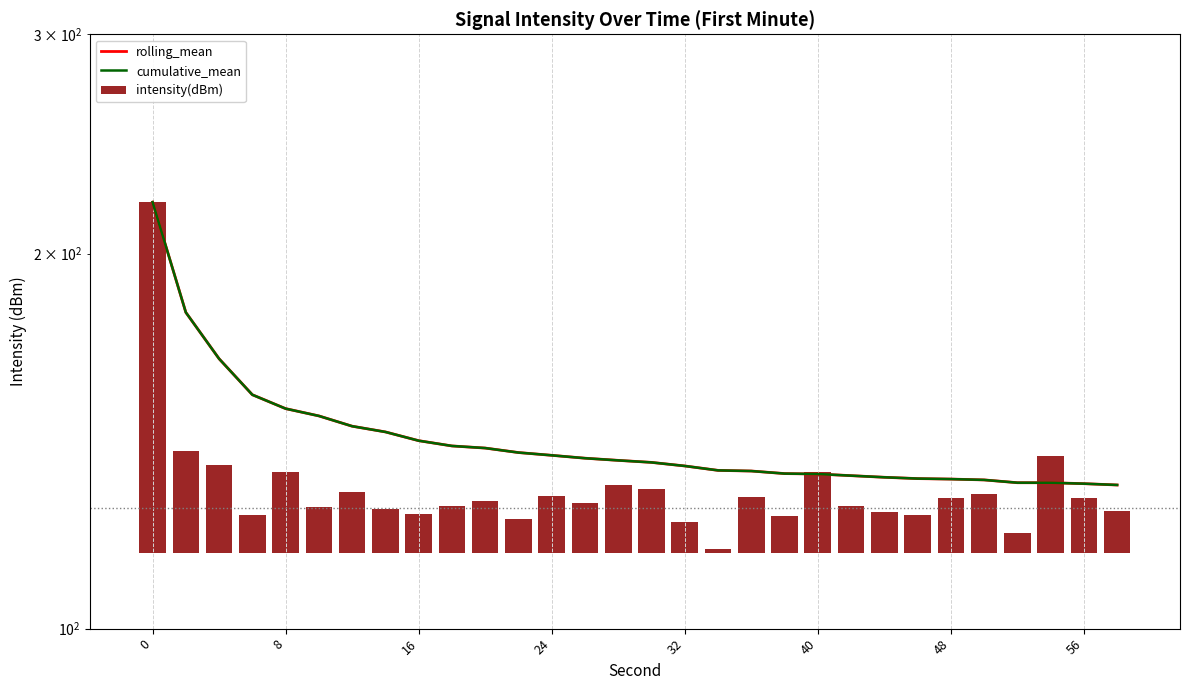

How many distinct data groups are displayed?

3